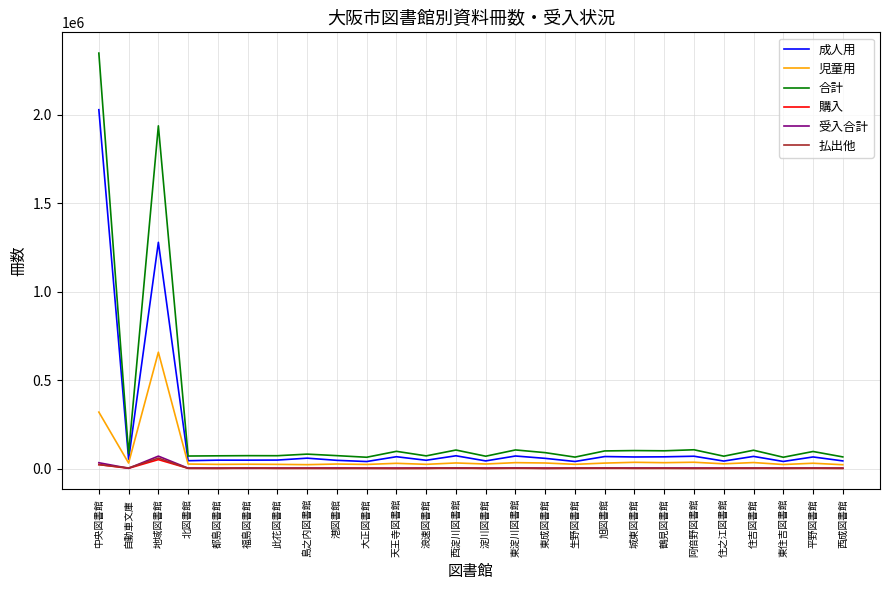

What is the maximum value for 合計?

2348501